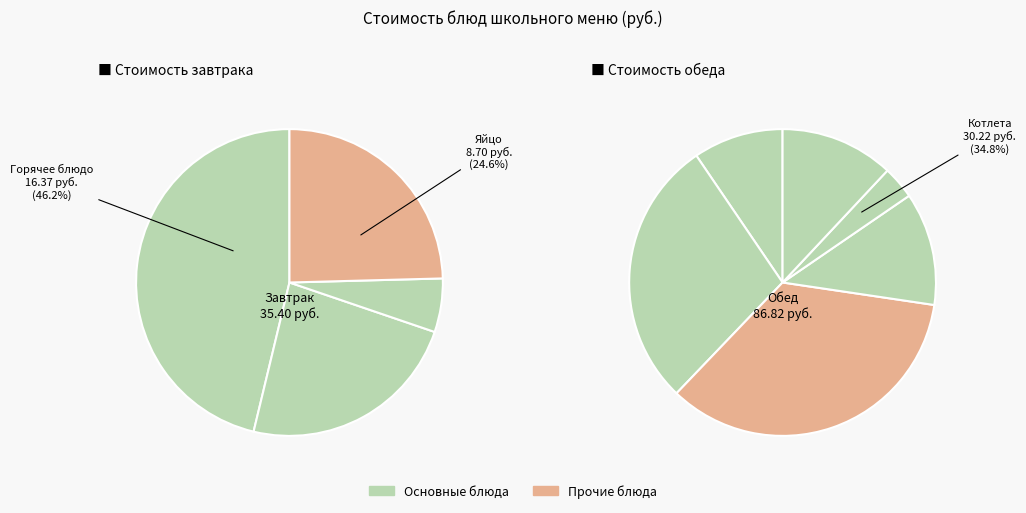

Between Каша молочная Дружба с маслом and Хлеб, which is larger?

Каша молочная Дружба с маслом